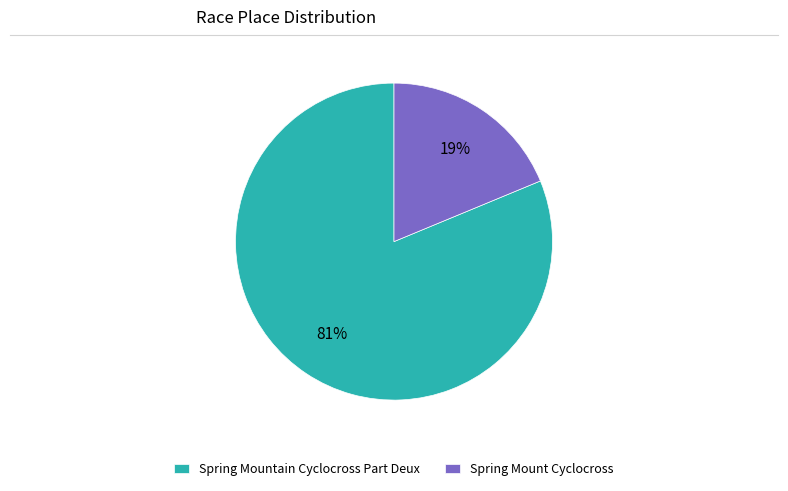

To the nearest percent, what portion does Spring Mountain Cyclocross Part Deux represent?

81%